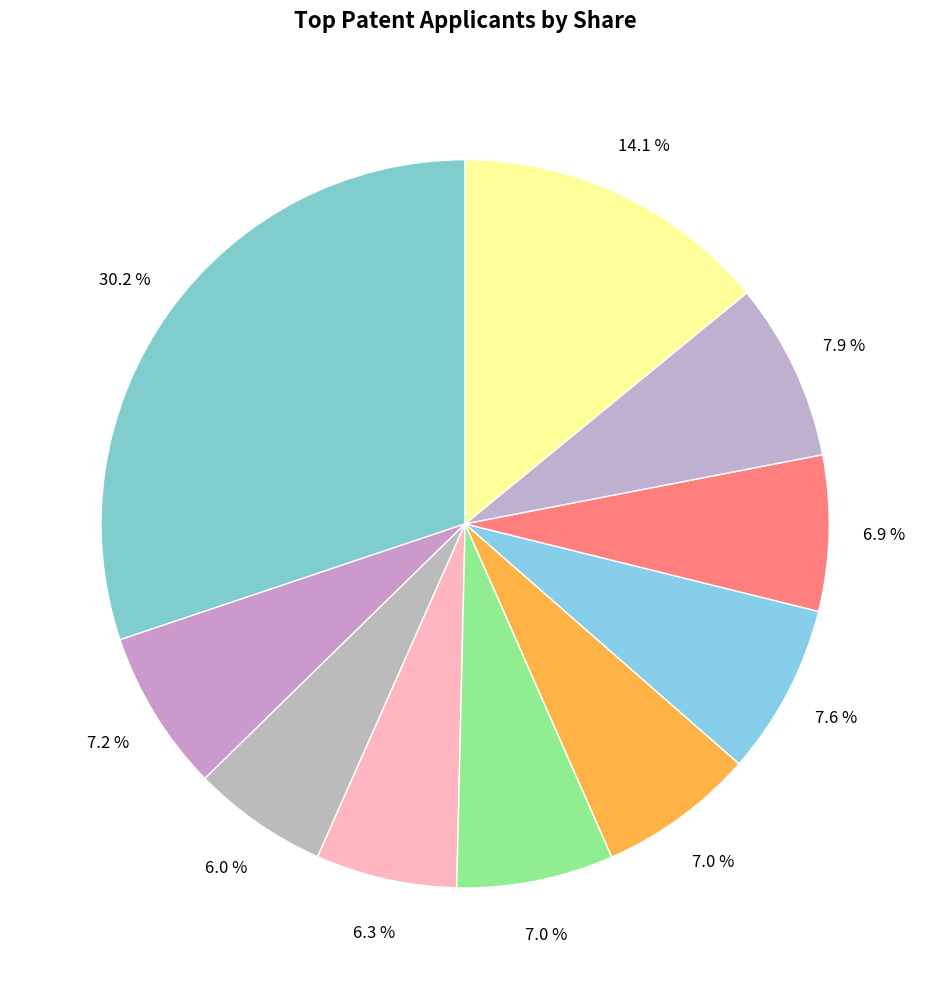

How many slices are in this pie chart?

10